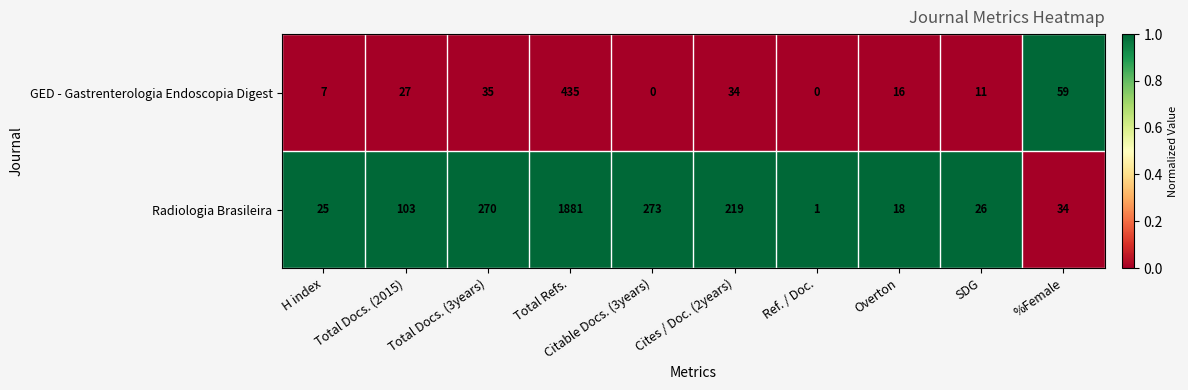

At which category is the sum across all series the highest?

Total Refs.